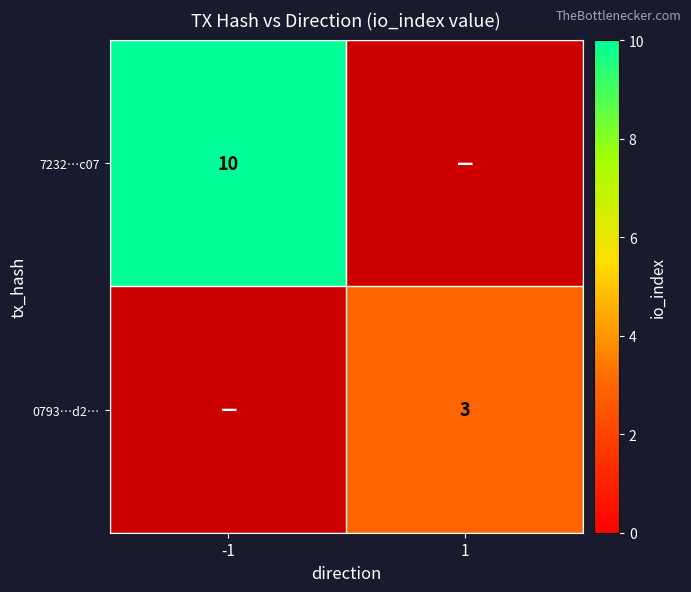

Which category has the highest value across all series?

-1